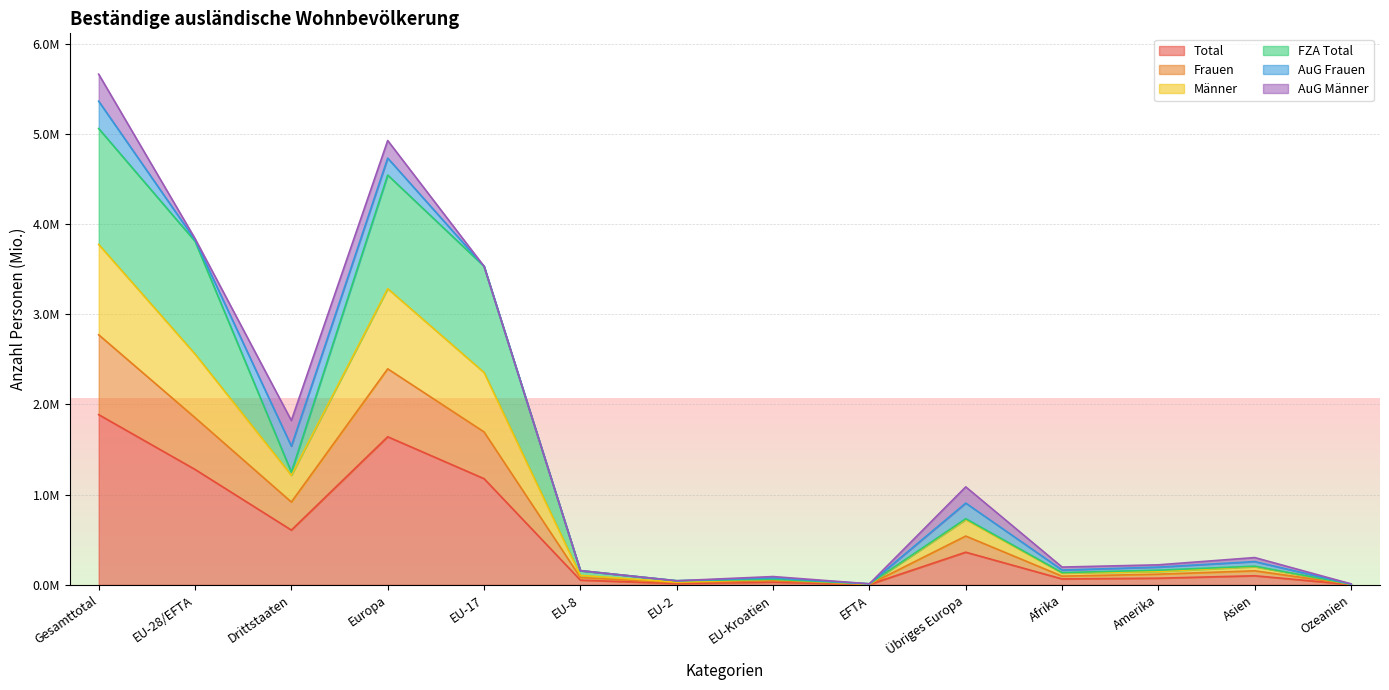

At which category does Total reach its first local valley?

Drittstaaten